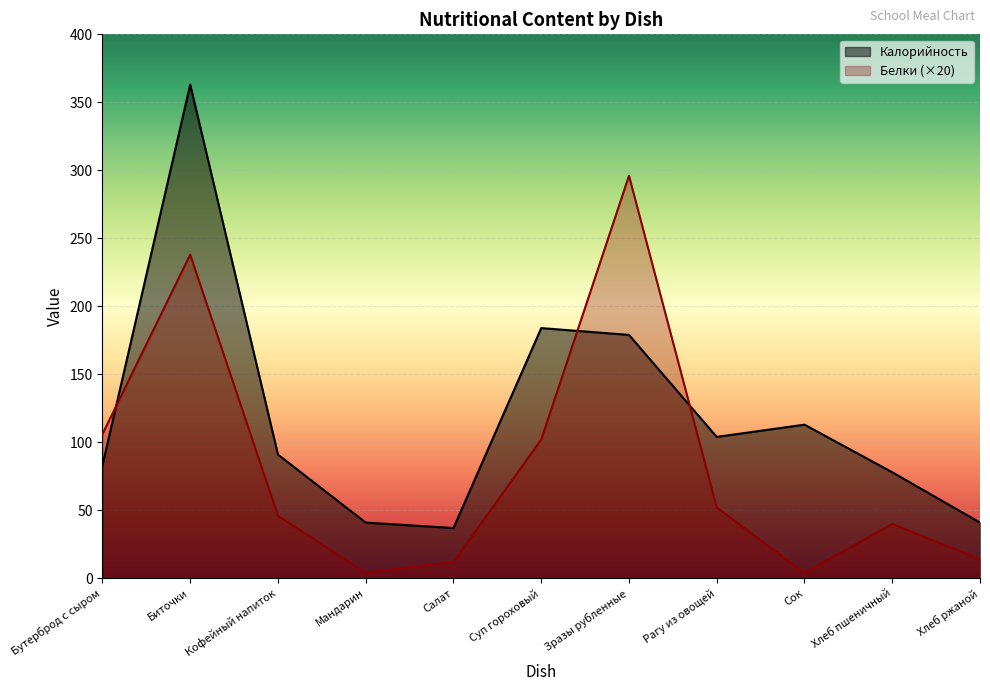

Where is Калорийность nearest to the value 200?

Суп гороховый